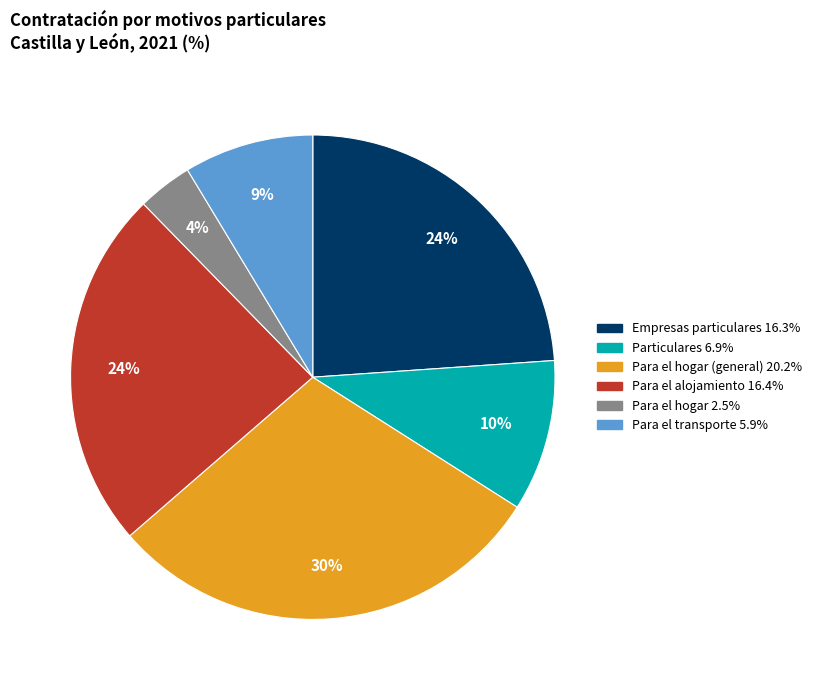

Is there any slice that represents more than half of the pie?

No